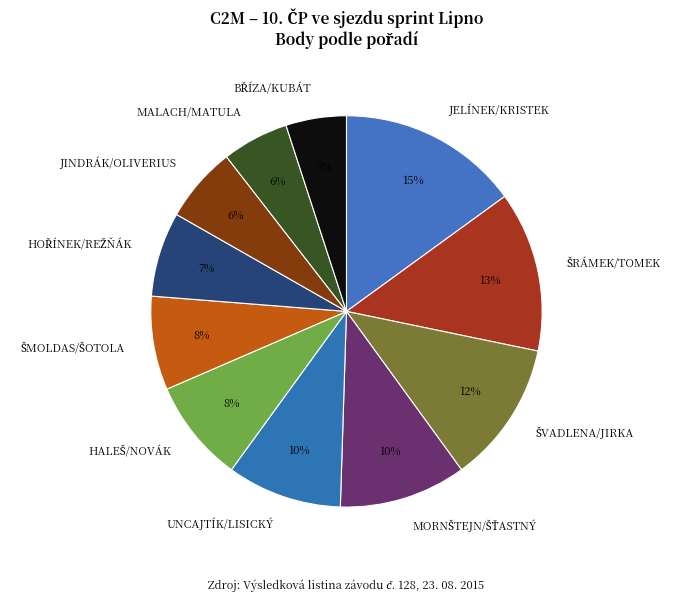

Count the number of slices in the pie.

11